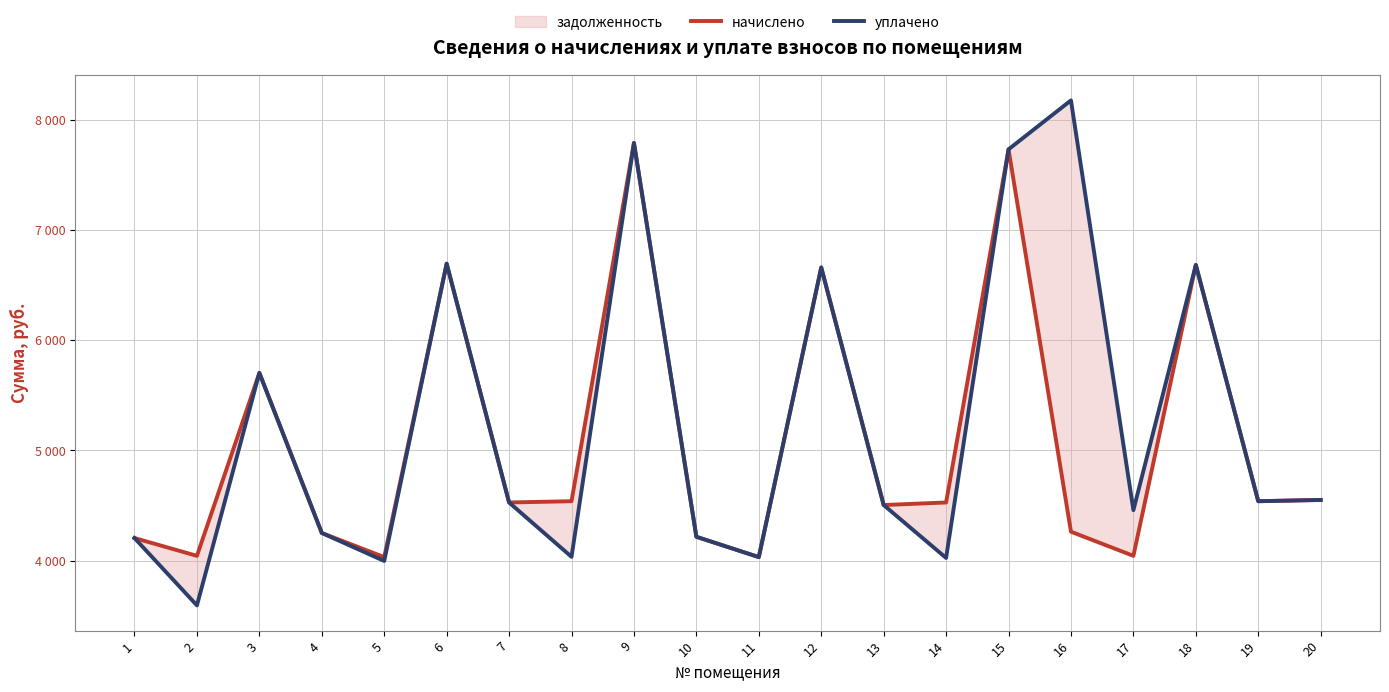

At 5, list the series in order from smallest to largest.

уплачено, начислено